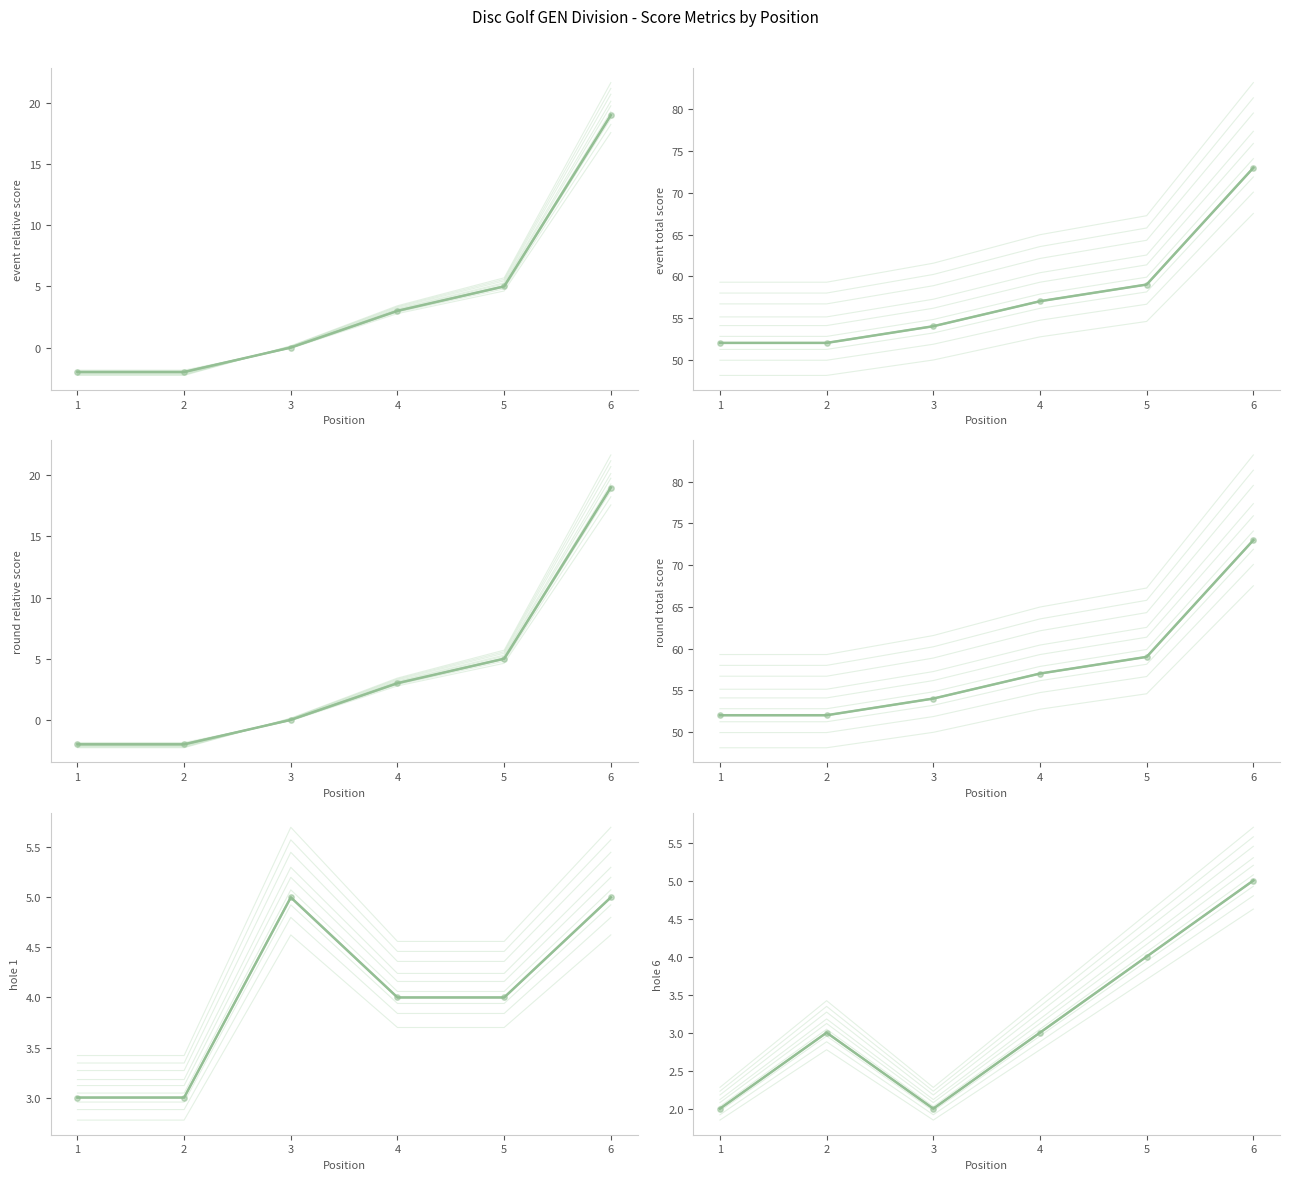

Which series has the largest total across all categories?

event_total_score